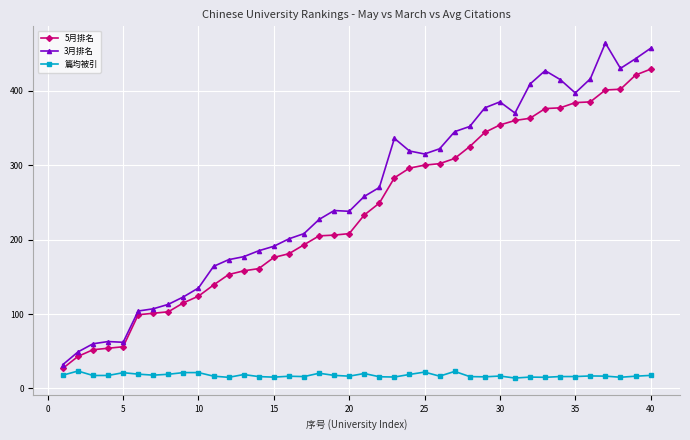

How many lines are shown in the chart?

3